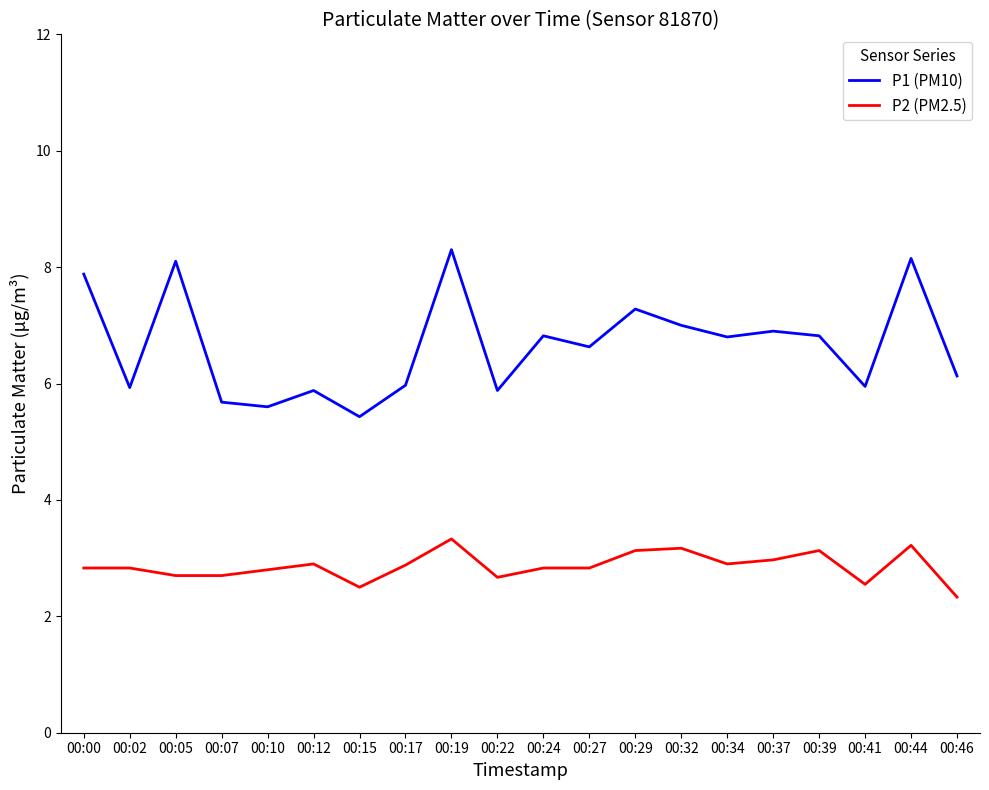

True or false: P2 (PM2.5) has more than 0 interior local peaks.

True